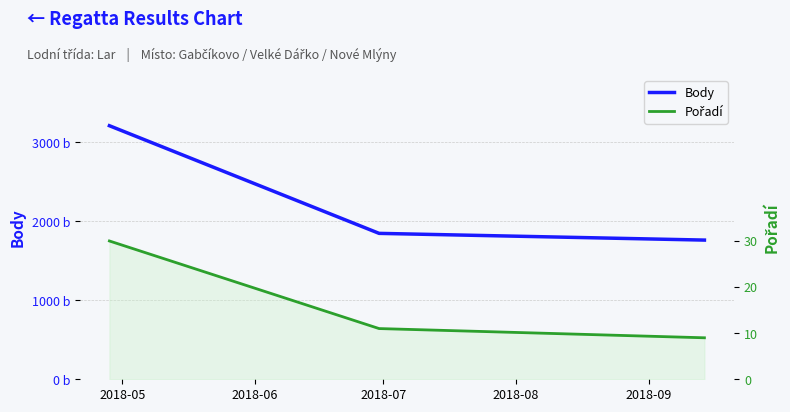

True or false: Pořadí has a value of 11 at 2018-06.

True